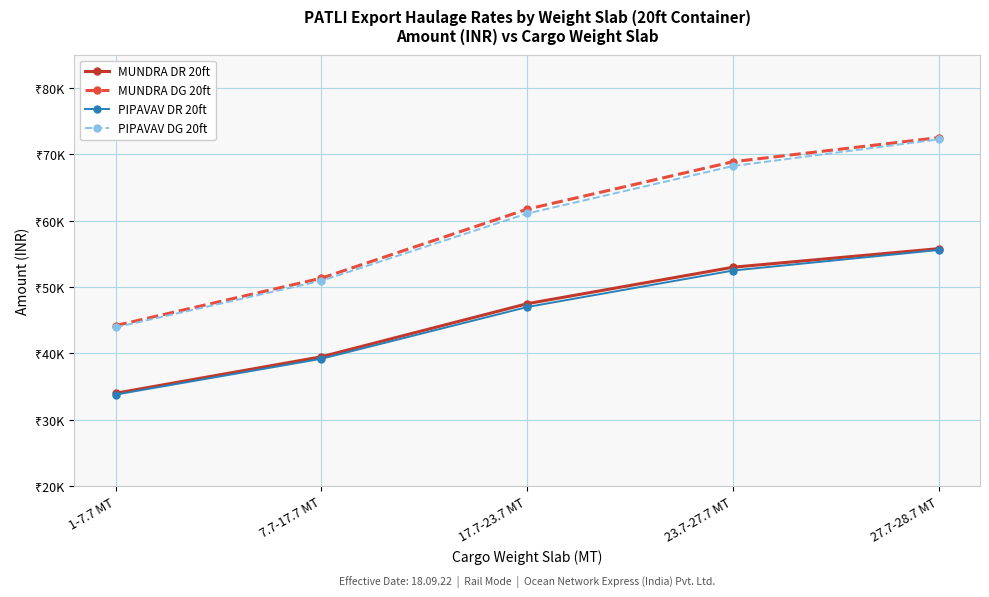

What is the approximate value of PIPAVAV DG 20ft at 17.7-23.7 MT?

61100